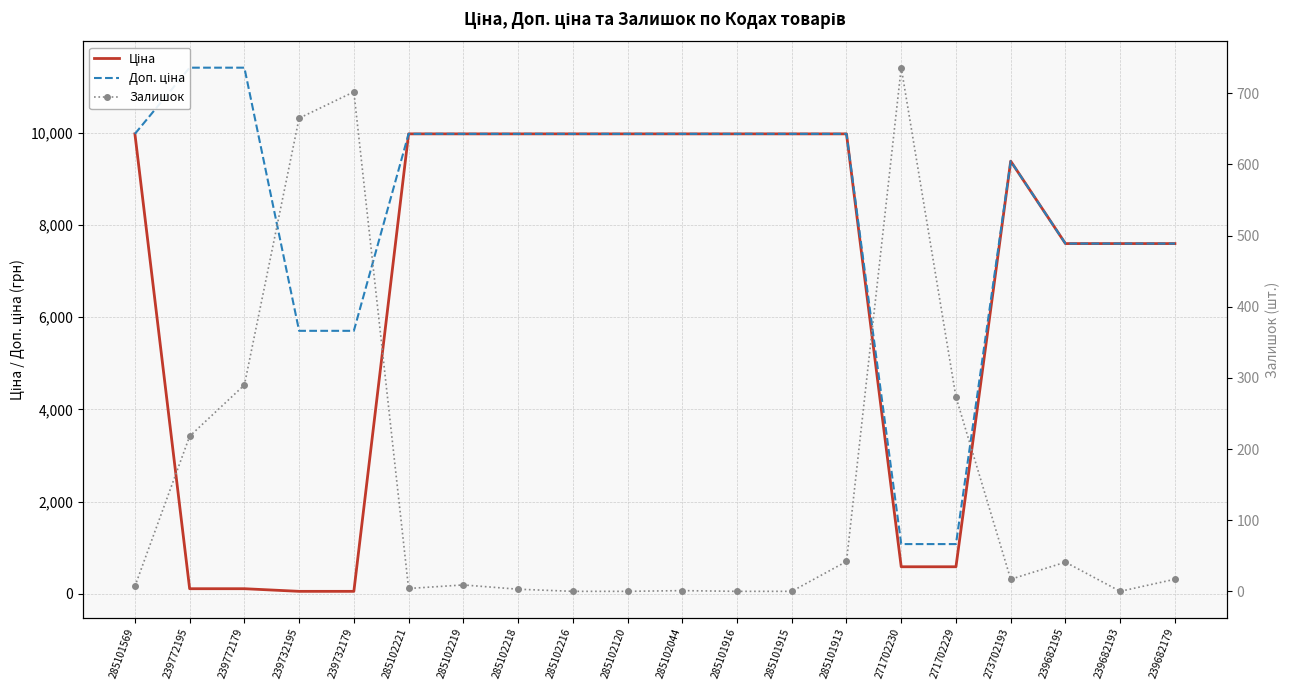

In Залишок, how many points are lower than both neighbors (excluding endpoints)?

3